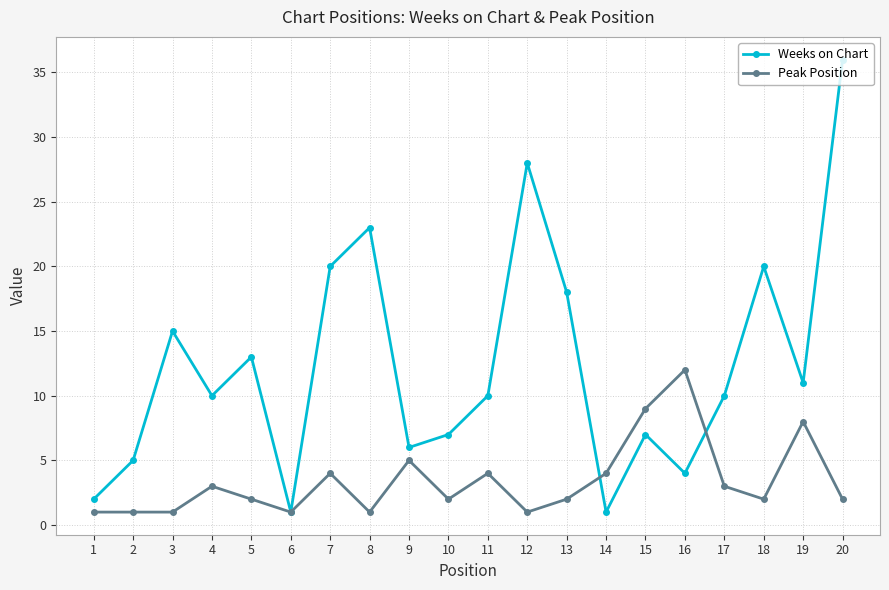

True or false: Weeks on Chart has a value of 1 at 6.

True